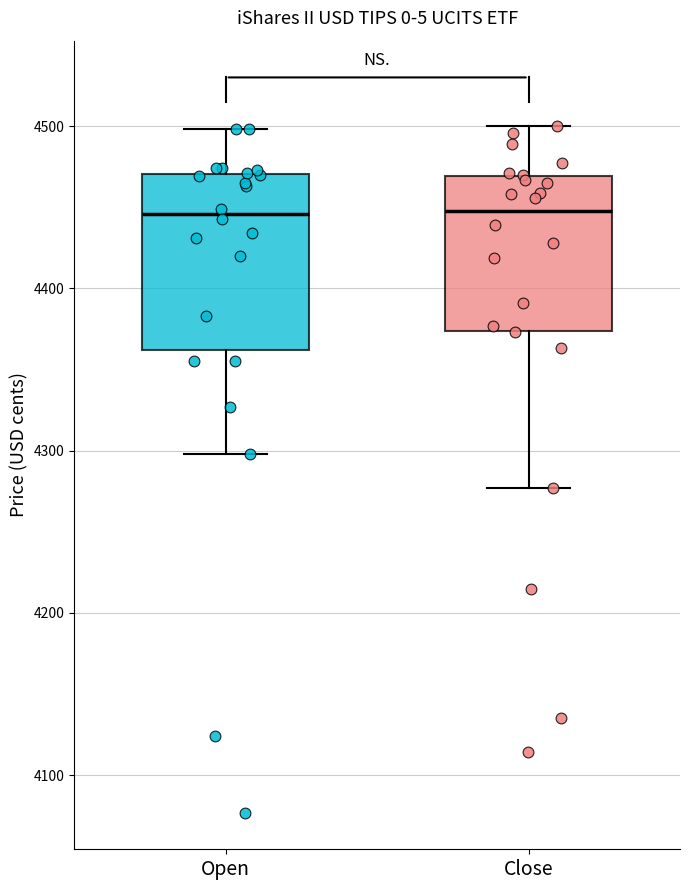

Where does the median line of the box for Open sit on the y-axis? The values are not printed on the chart, so give them approximately, as read against the axis.

4450